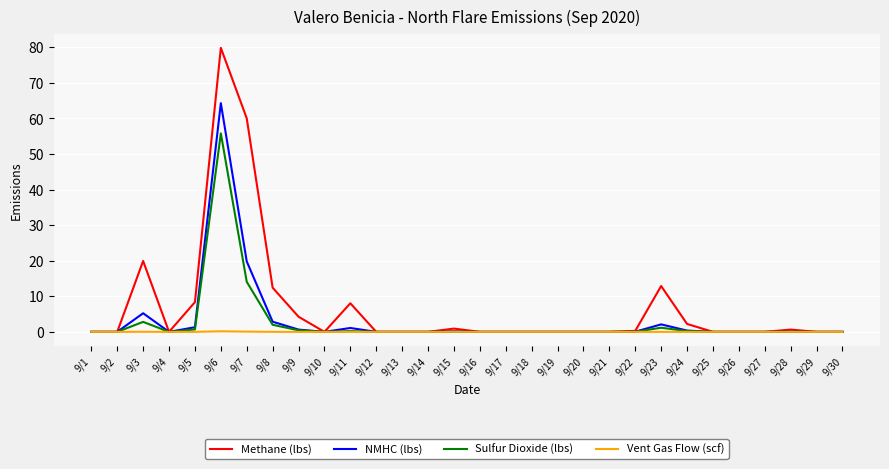

Is it true that Methane (lbs) equals 12.9 at 9/23?

True